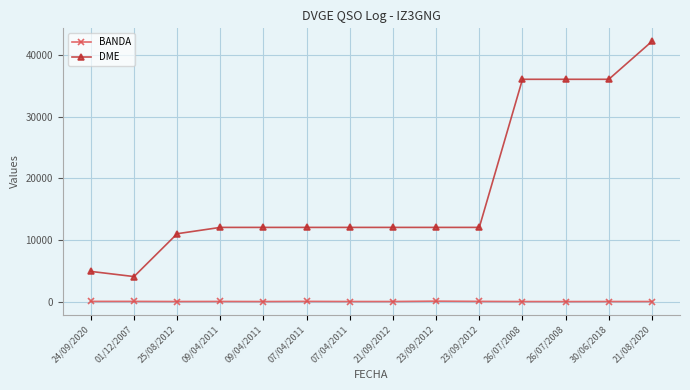

At 09/04/2011, list the series in order from largest to smallest.

DME, BANDA